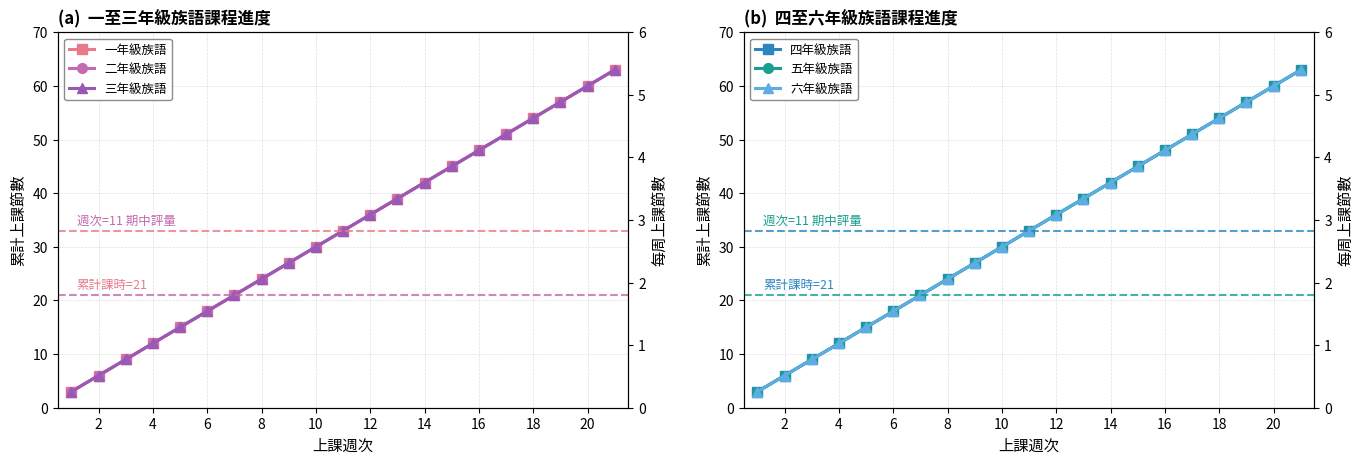

At how many categories does at least one series exceed 8?

19